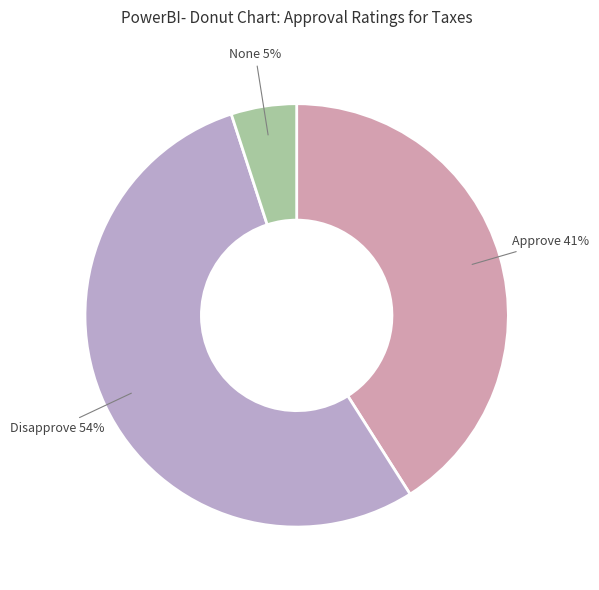

Do Approve and Disapprove together represent more than half of the pie?

Yes